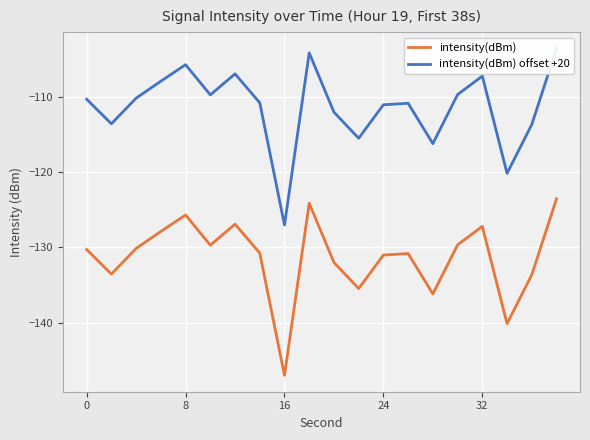

At which label does intensity(dBm) reach its minimum?

16